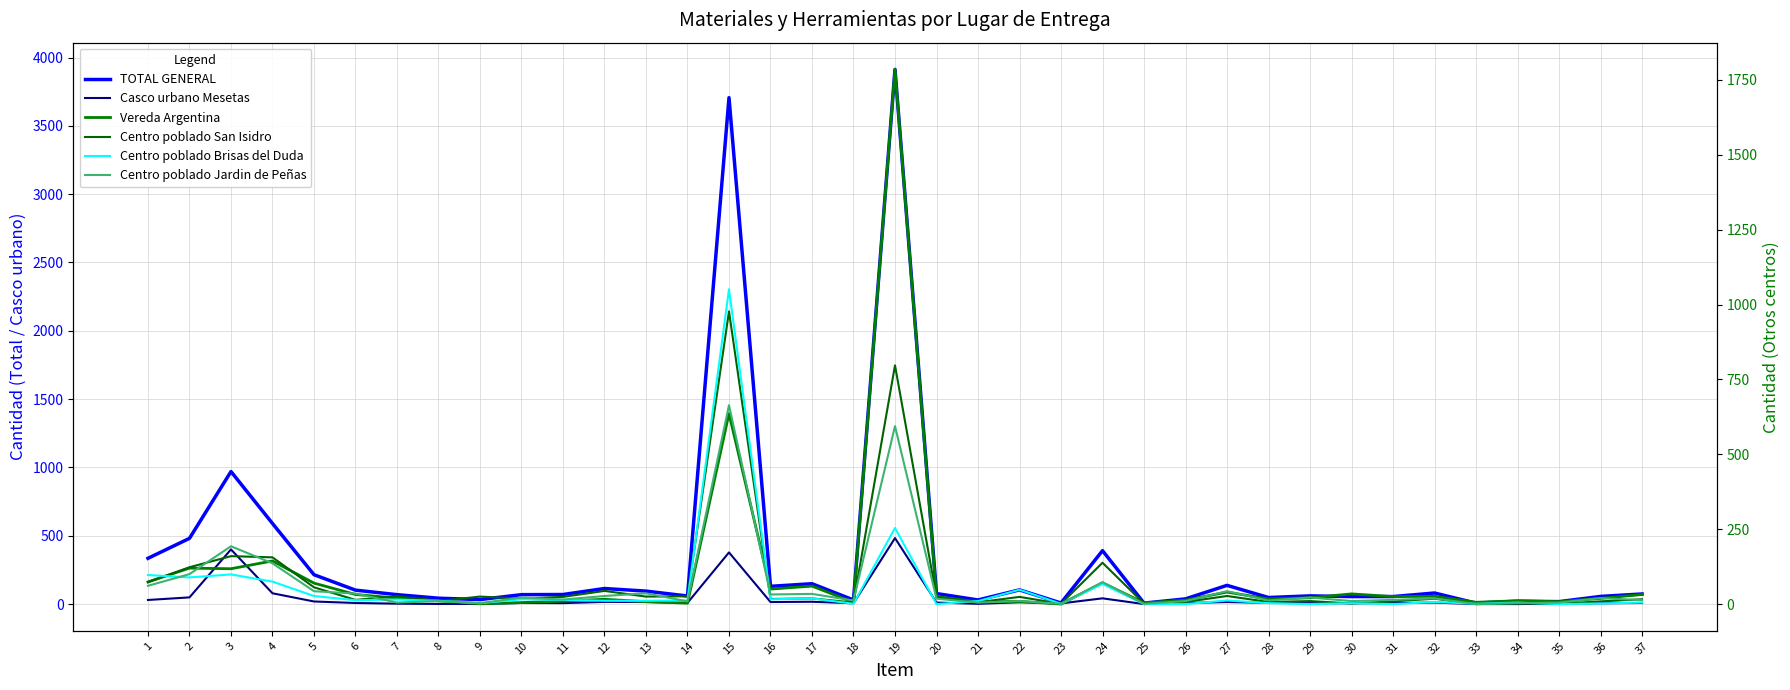

How many distinct data groups are displayed?

6